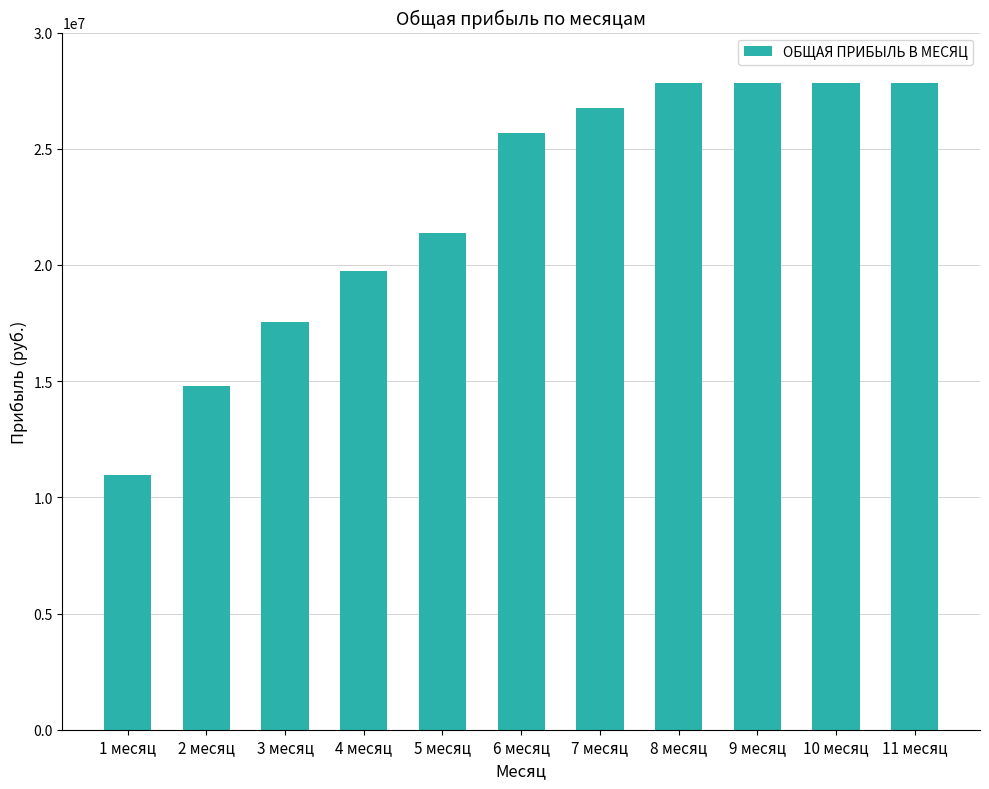

Reading right to left, transcribe all the data shown in this chart.

11 месяц=27846000	10 месяц=27846000	9 месяц=27846000	8 месяц=27846000	7 месяц=26766000	6 месяц=25686000	5 месяц=21366000	4 месяц=19746000	3 месяц=17550000	2 месяц=14796000	1 месяц=10980000